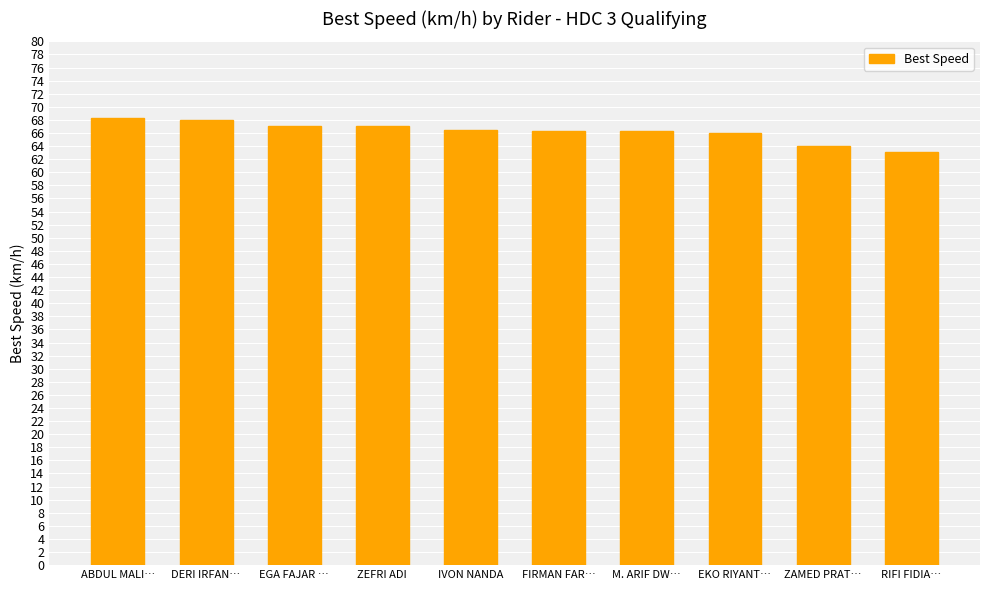

What is the ratio of the value at DERI IRFAN… to the value at M. ARIF DW…?

1.0